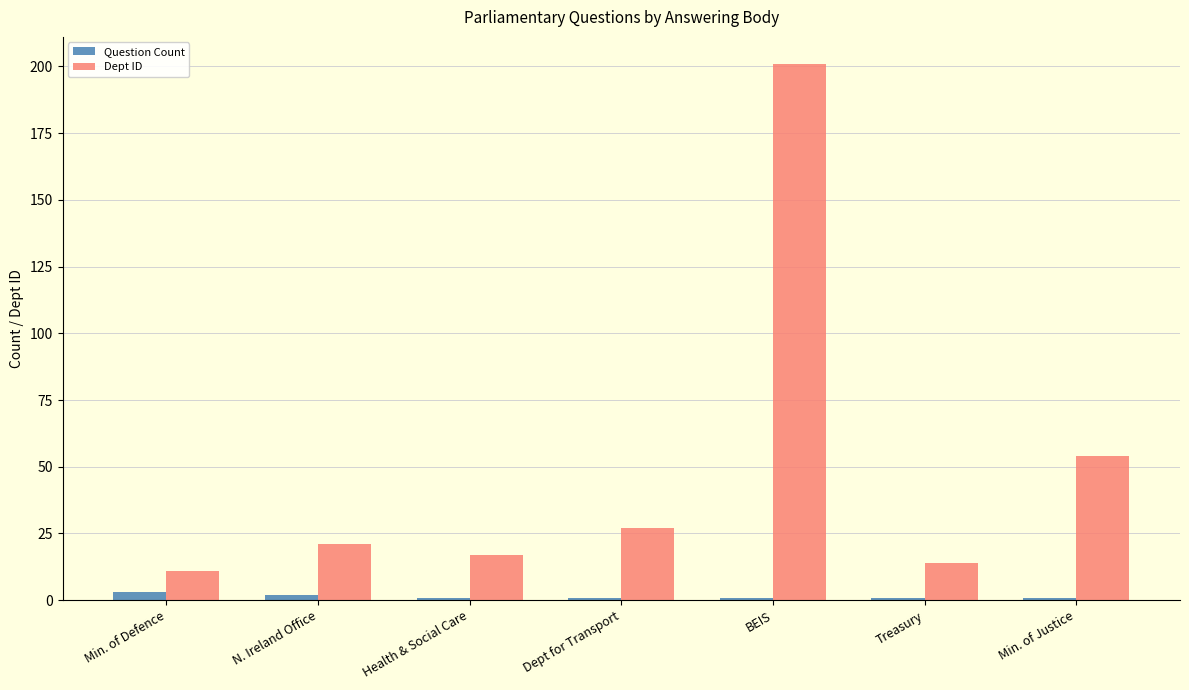

Reading right to left, list all the values displayed in this chart.

Question Count: 1	1	1	1	1	2	3
Dept ID: 54	14	201	27	17	21	11